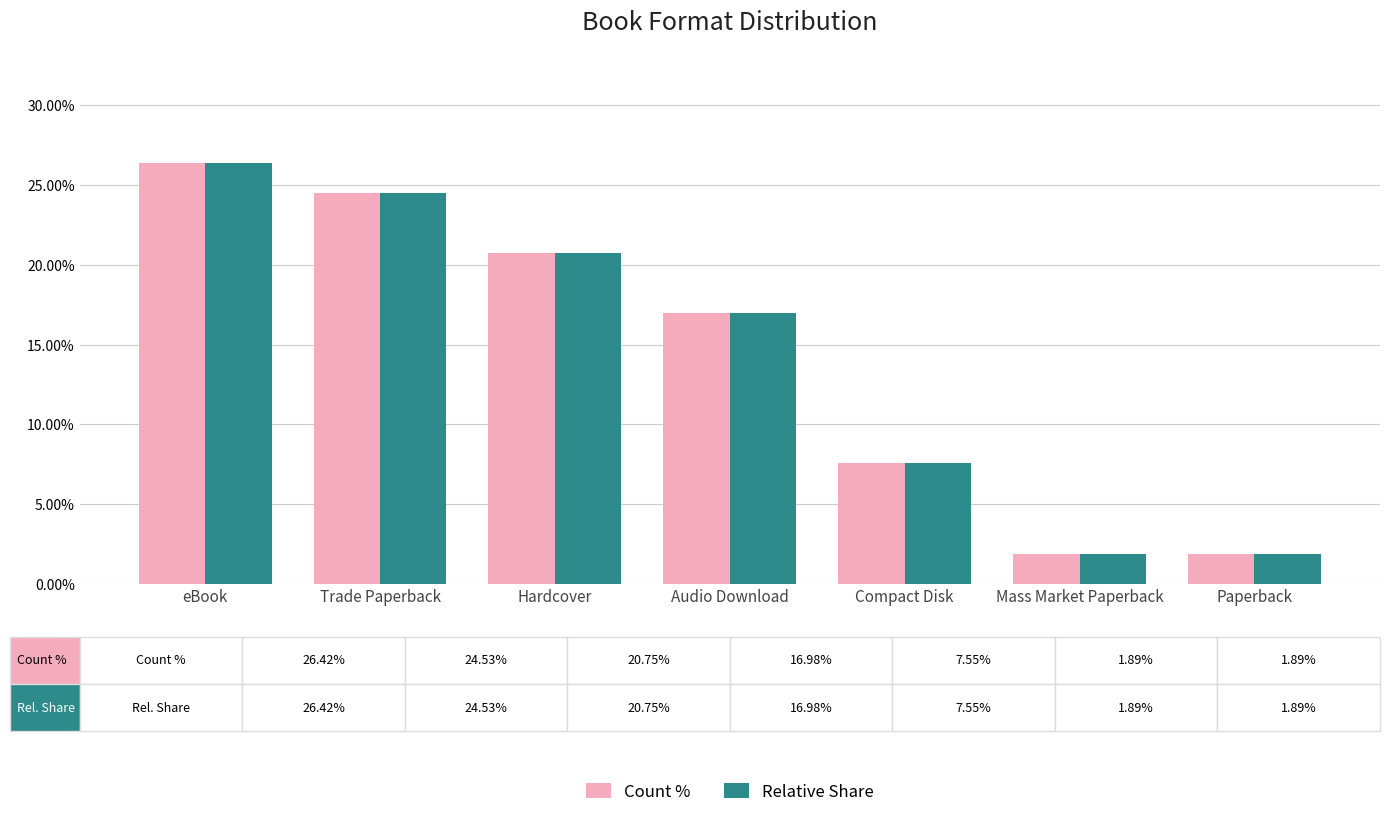

What is the approximate value of Count % at Trade Paperback?

24.5